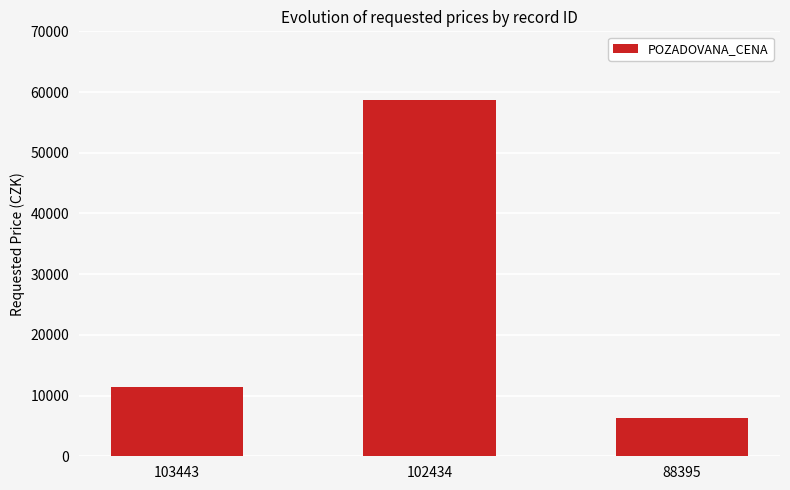

List the labels in order of value, smallest first.

88395, 103443, 102434